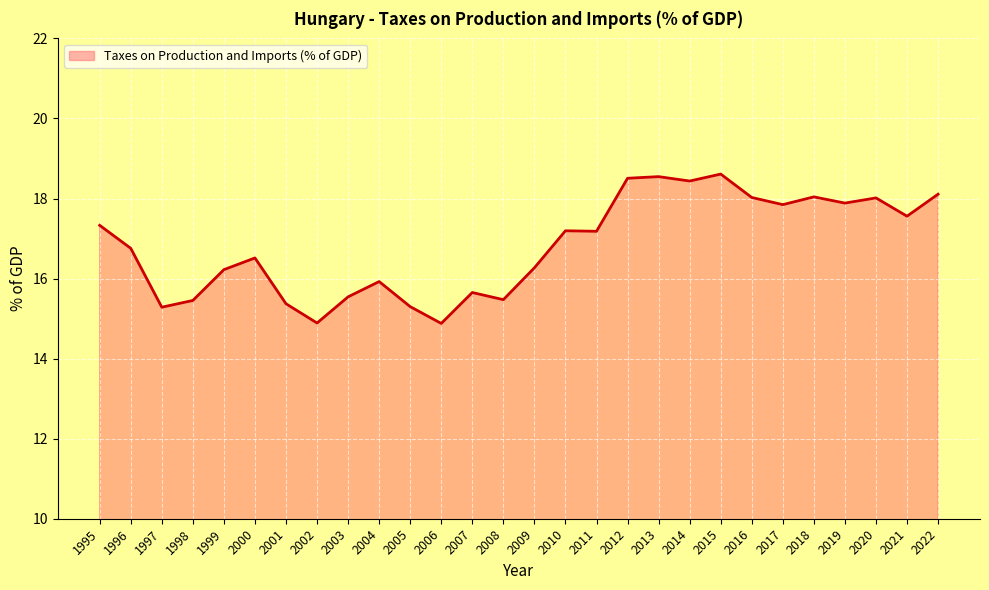

What is the minimum value shown in the chart?

14.9